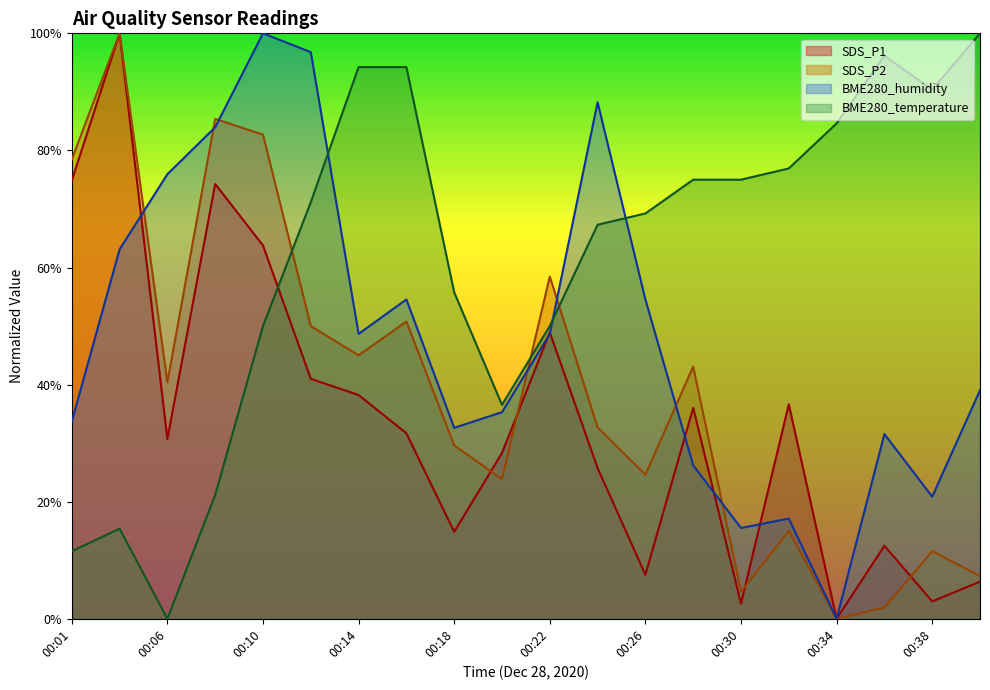

After their last crossing, which series has the higher values: SDS_P1 or SDS_P2?

SDS_P2